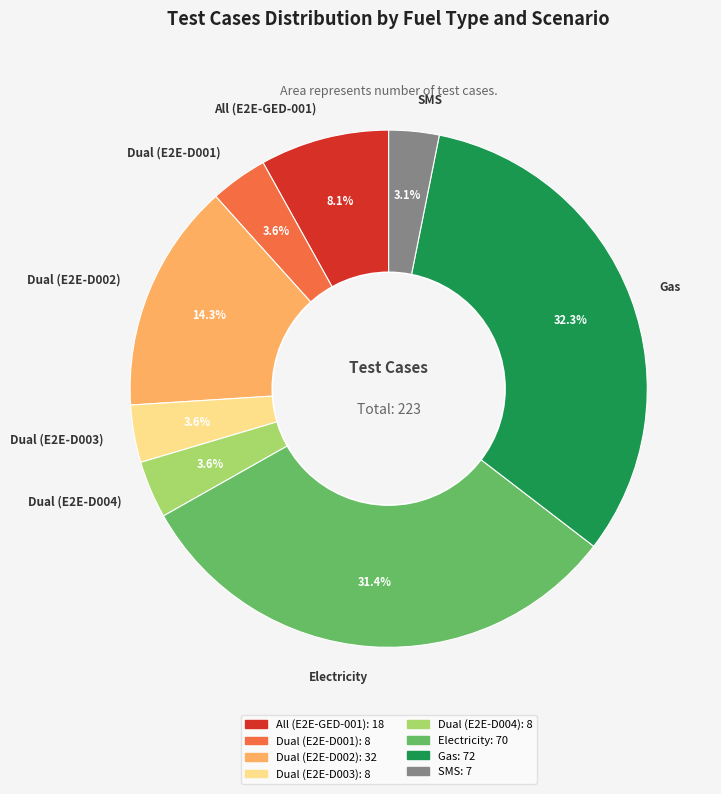

To the nearest percent, what is the average slice percentage?

12%